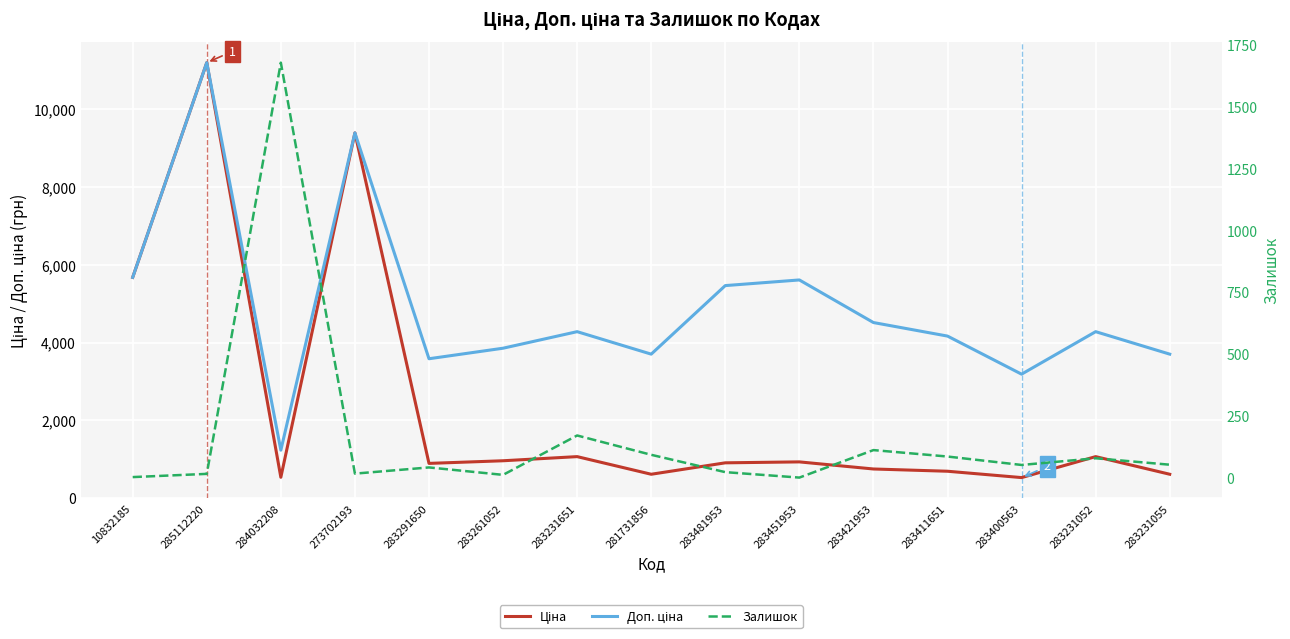

Rank the series by their maximum value, from highest to lowest.

Ціна, Доп. ціна, Залишок